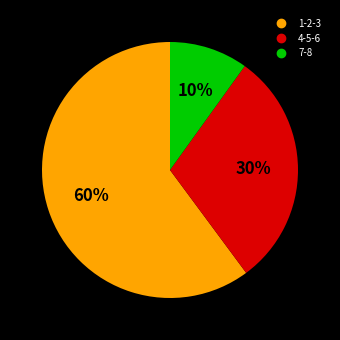

Is there any slice that represents more than half of the pie?

Yes